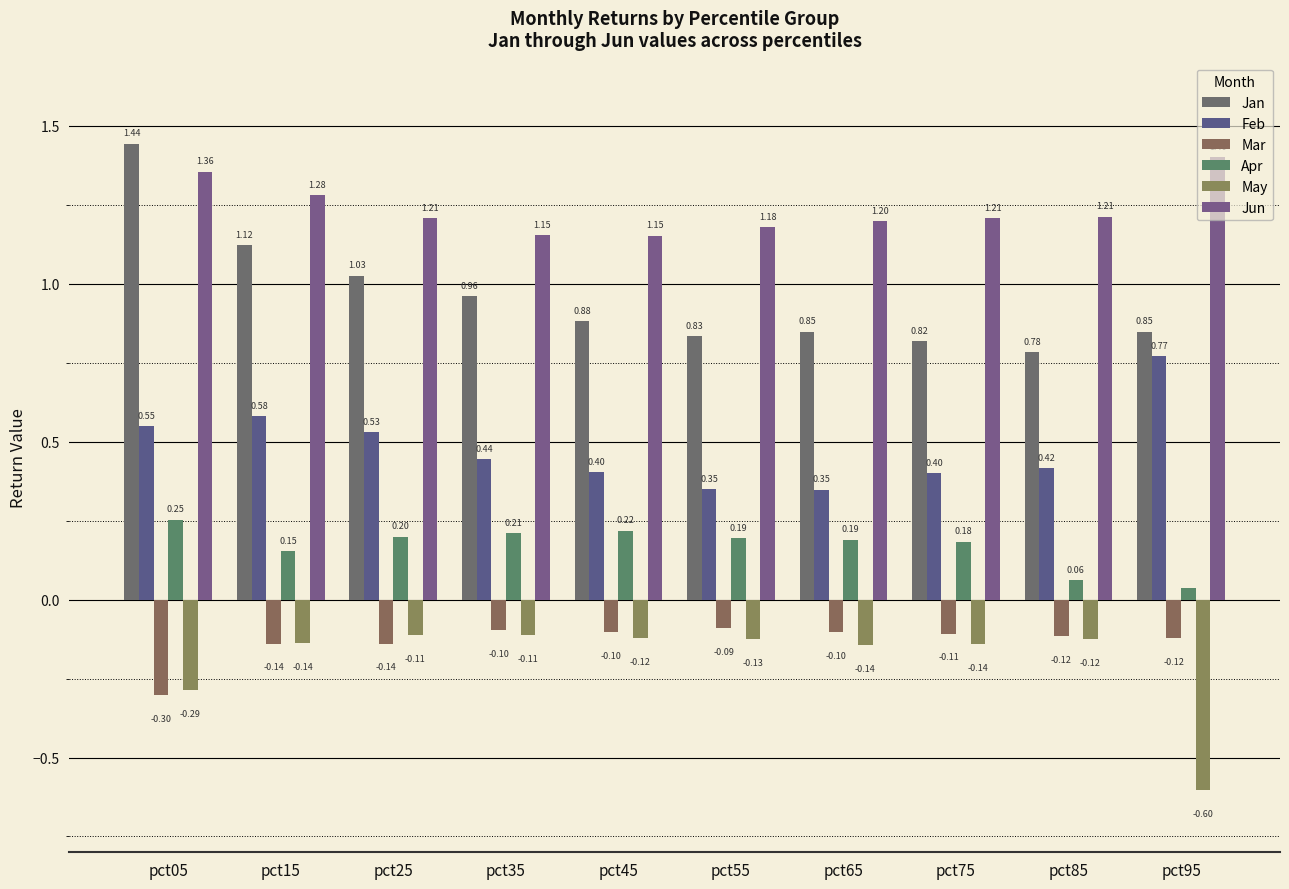

At pct65, list the series in order from smallest to largest.

May, Mar, Apr, Feb, Jan, Jun